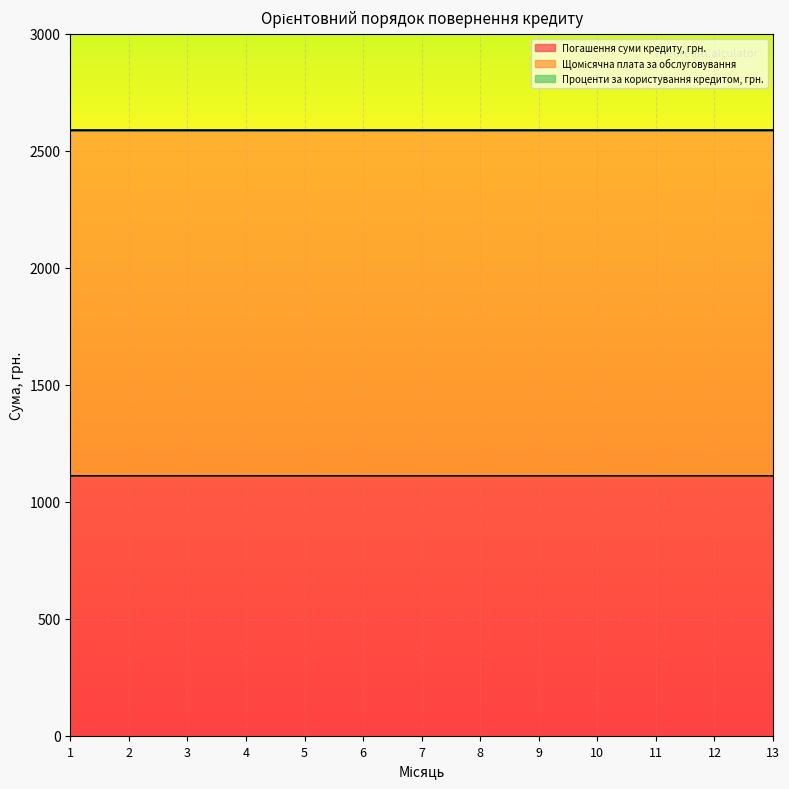

True or false: Погашення суми кредиту, грн. has a value of 367.0 at 7.

False